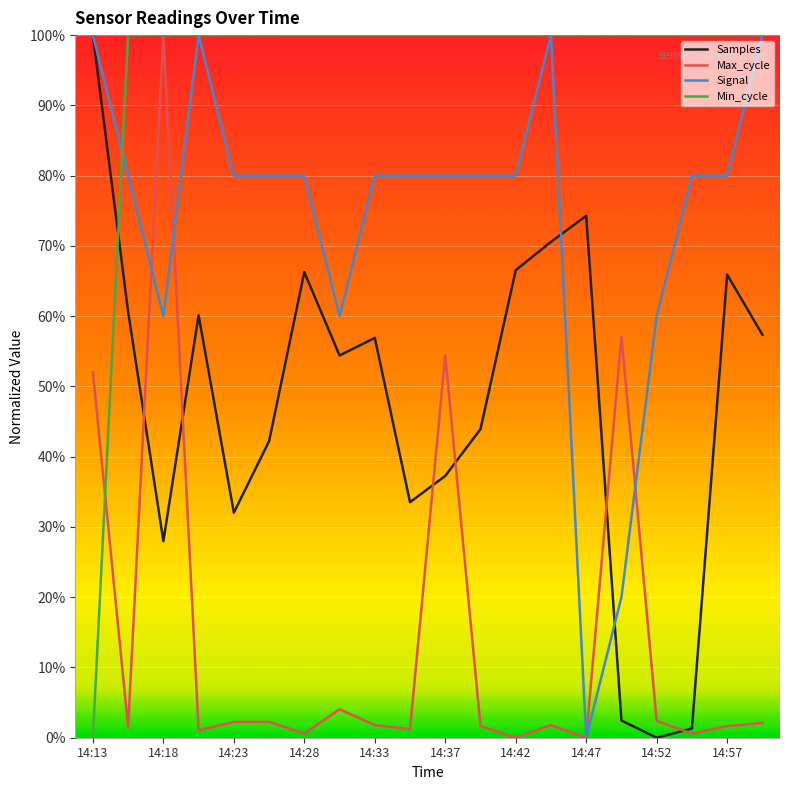

What are all the series names shown in the legend?

Samples, Max_cycle, Signal, Min_cycle